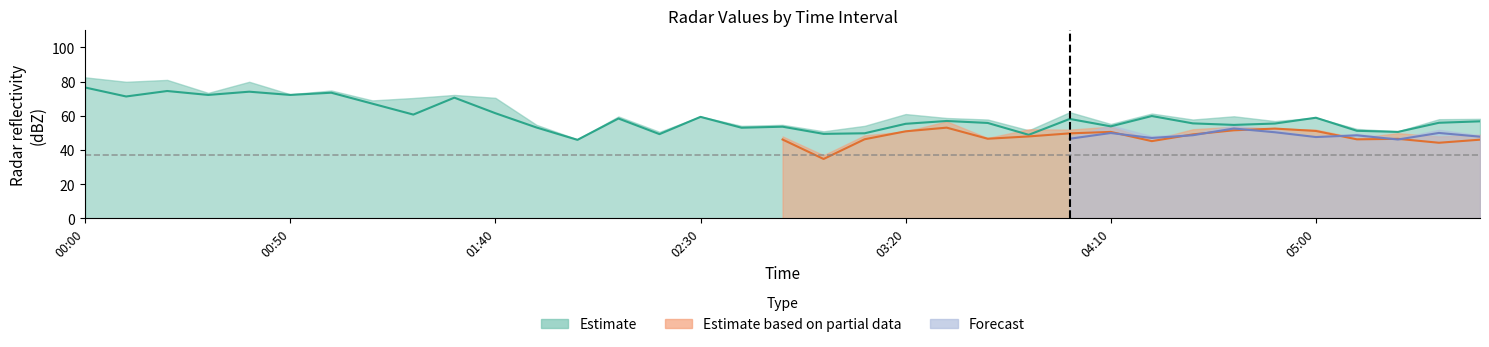

Is the value of 8.547 at 05:10 greater than the value of 7.956 at 01:20?

No